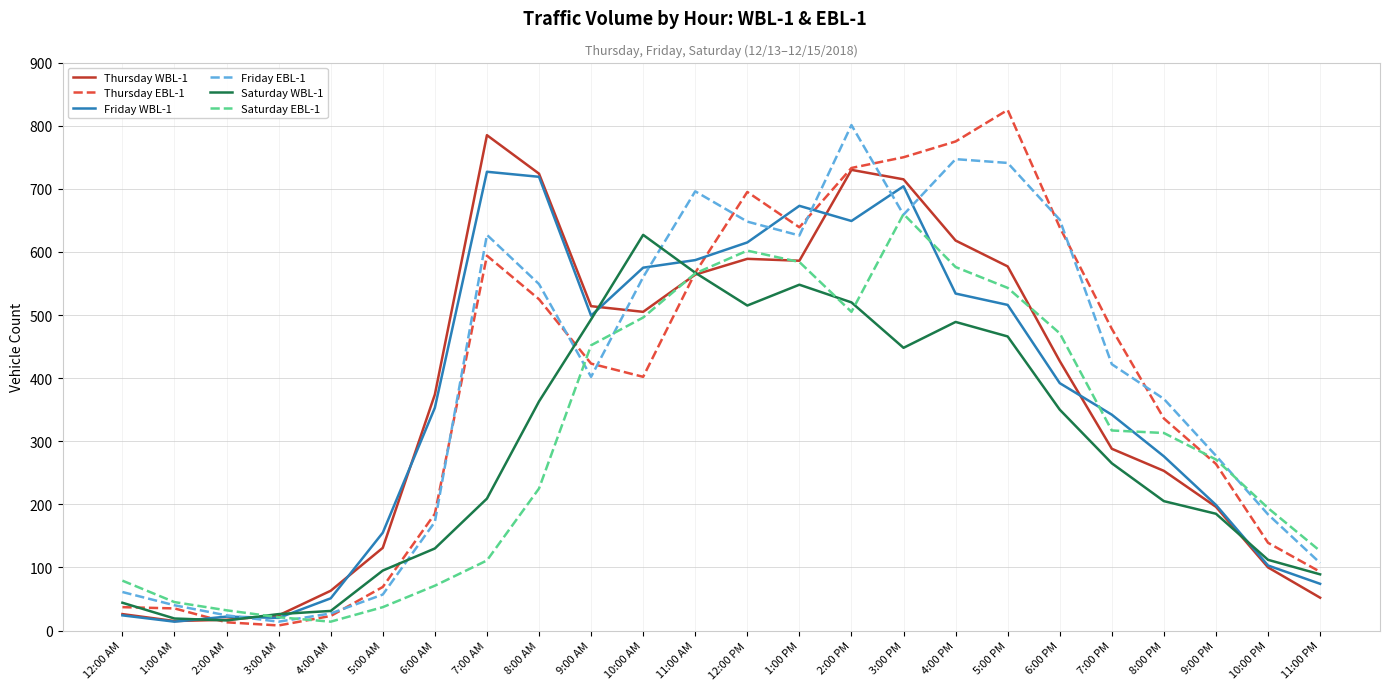

How many series are shown in this chart?

6